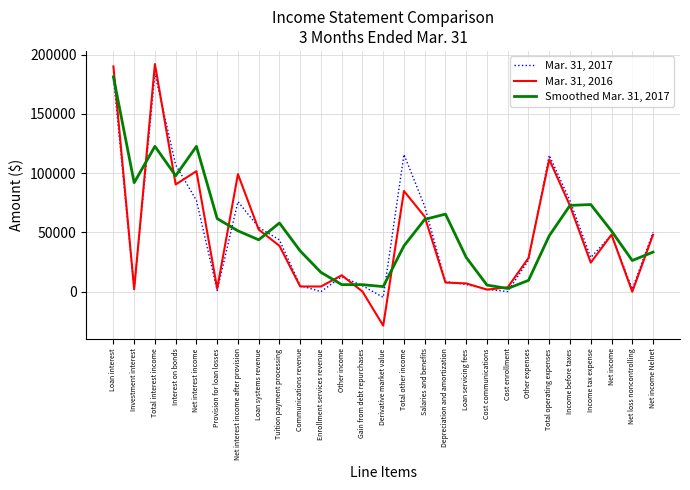

List the series in order of their overall mean, lowest first.

Mar. 31, 2016, Mar. 31, 2017, Smoothed Mar. 31, 2017